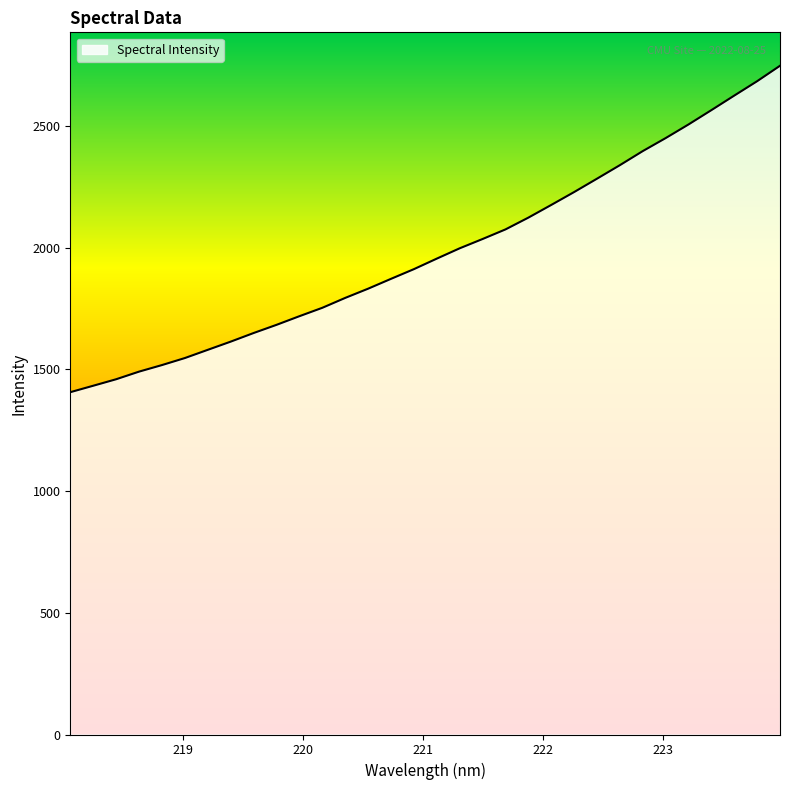

True or false: there are more than 1 points higher than both neighbors.

False